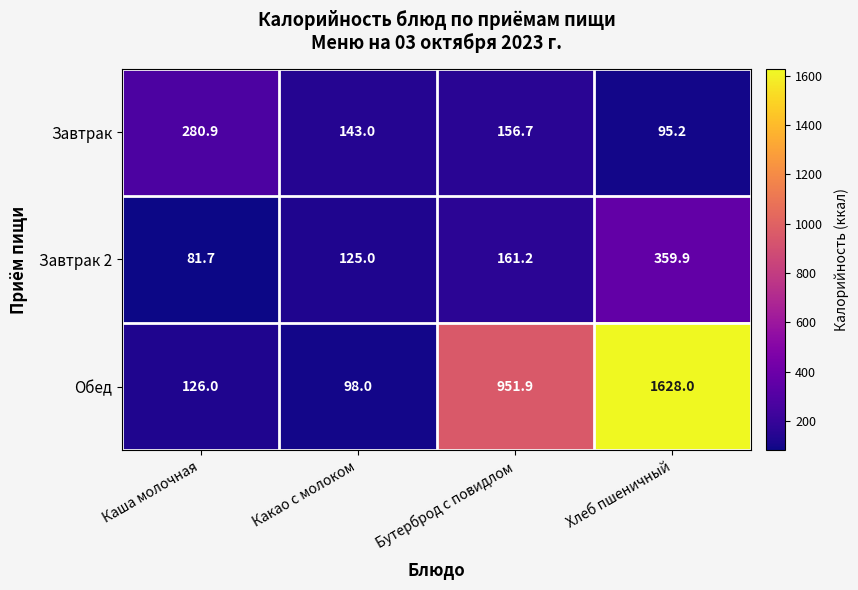

At how many categories does at least one series exceed 811?

2